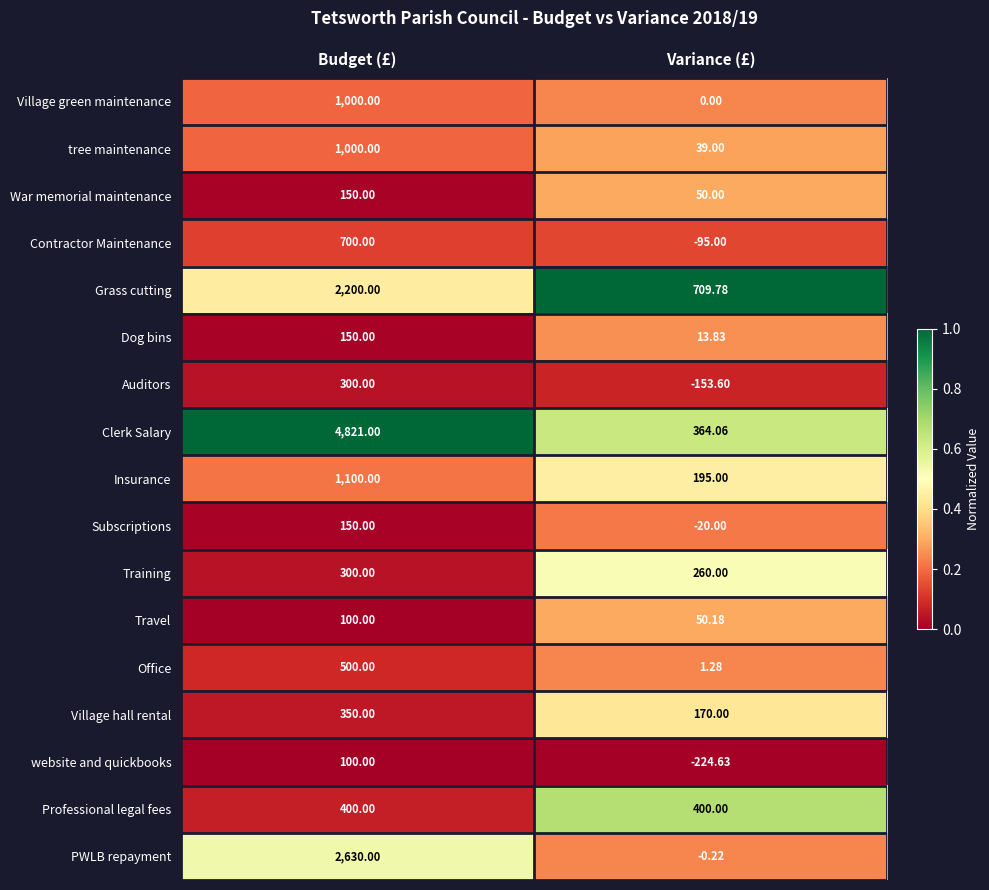

At which category does the chart reach its minimum across all series?

Variance (£)